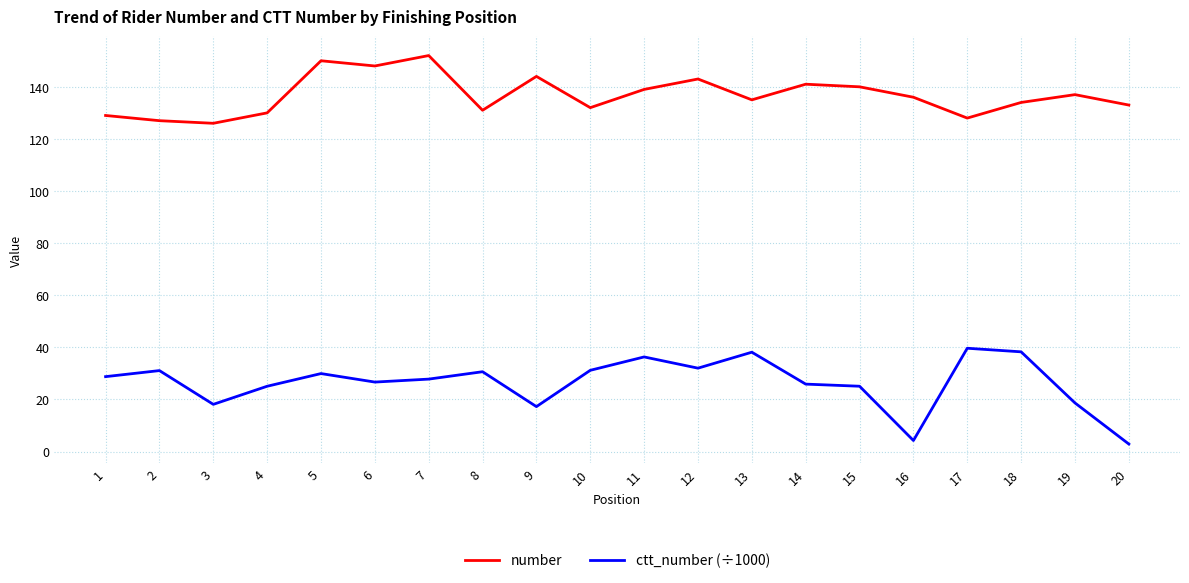

Is it true that number equals 152.0 at 7?

True